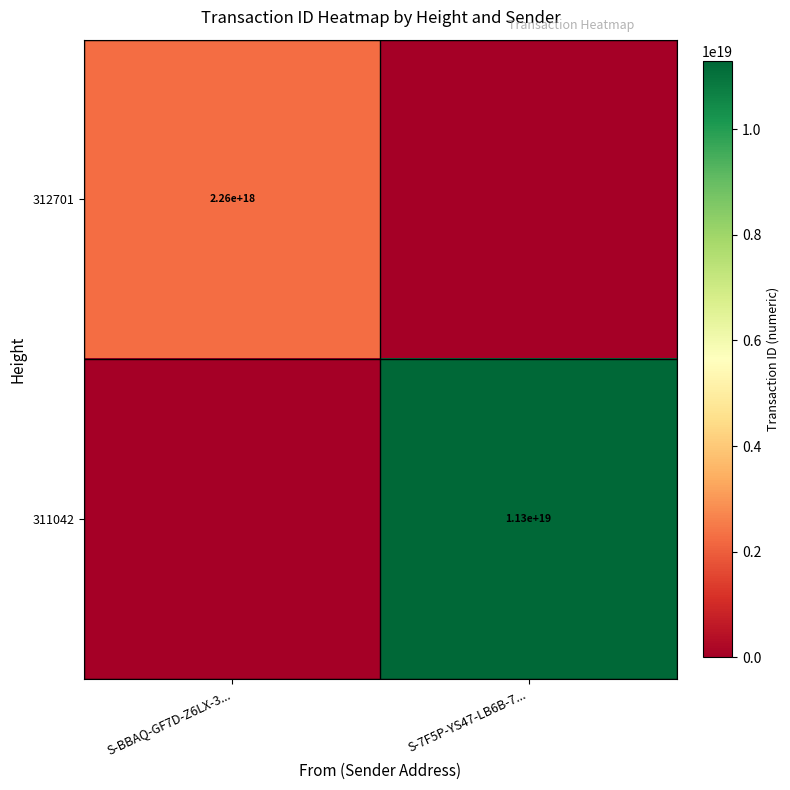

The 311042 series shows 16784940670647308288 at S-7F5P-YS47-LB6B-7.... True or false?

False